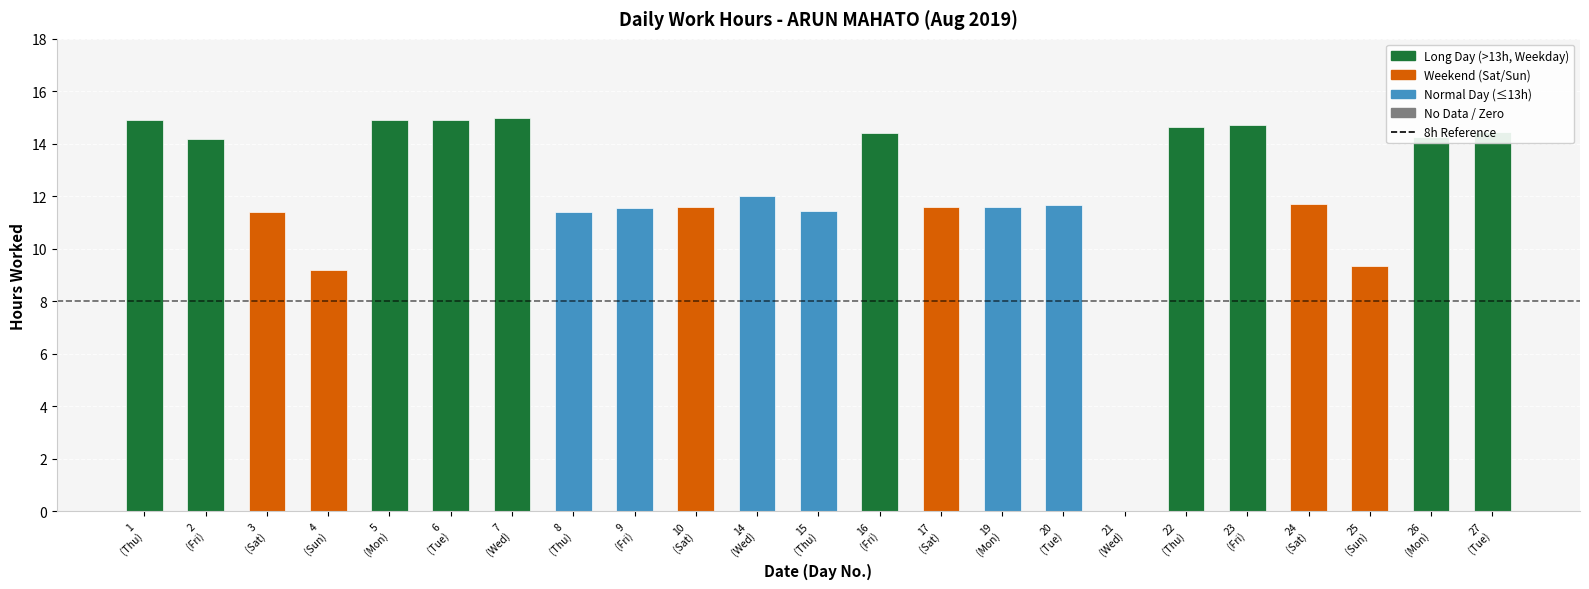

What is the greatest value displayed?

15.0